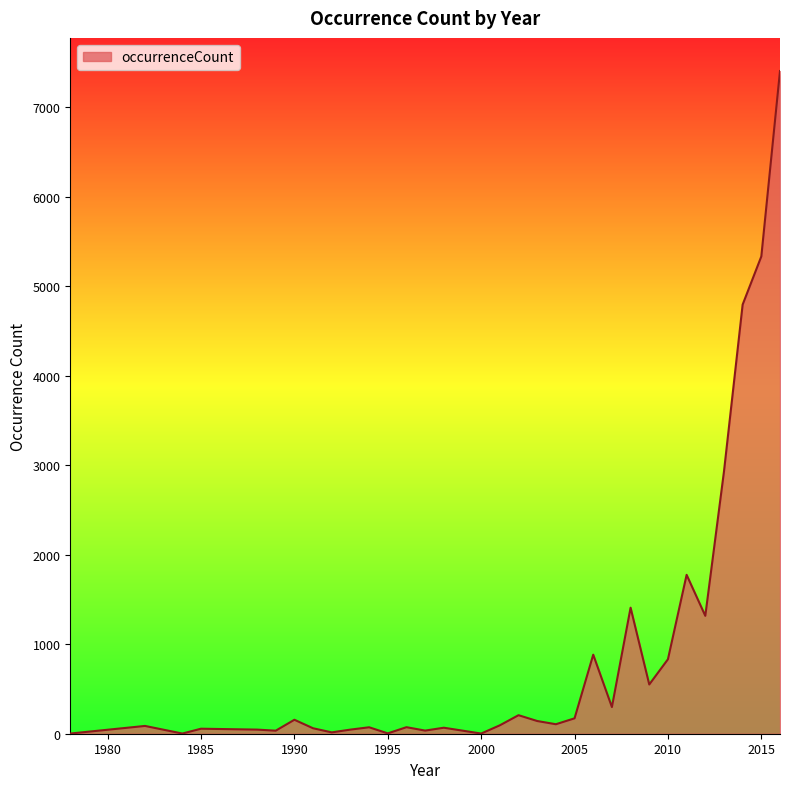

What is the greatest value displayed?

7403